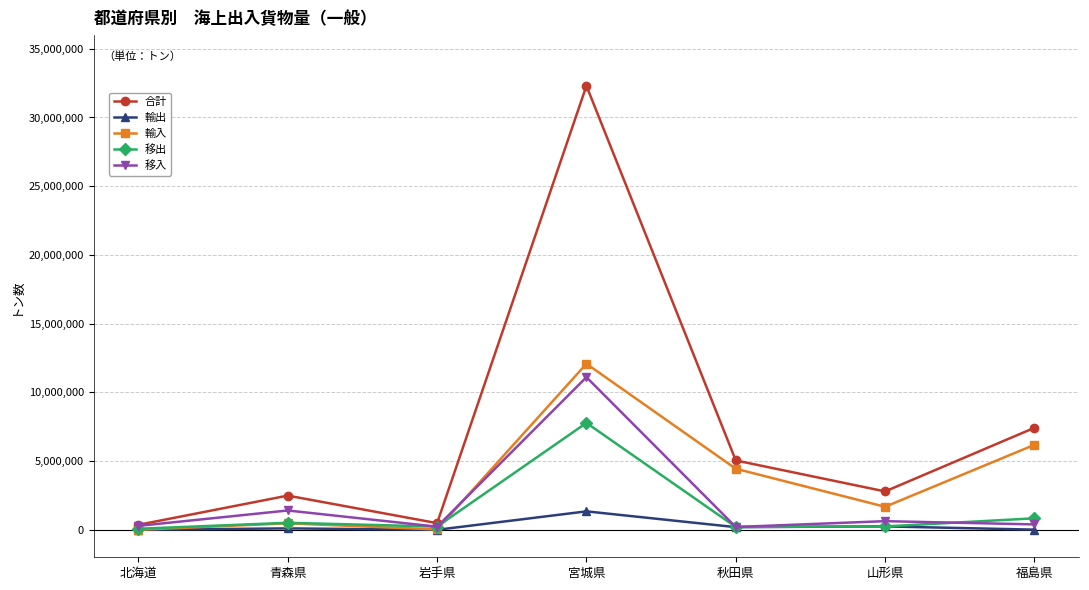

What is the sum of the 輸入 values at 福島県 and 岩手県?

6207140